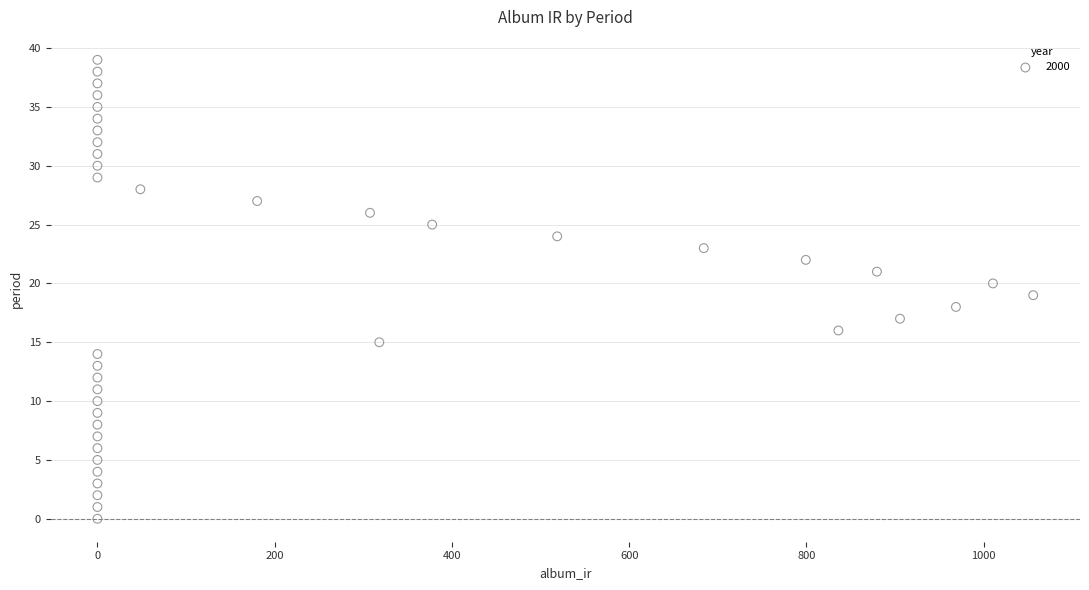

What is the range of Y values (max minus min)?

39